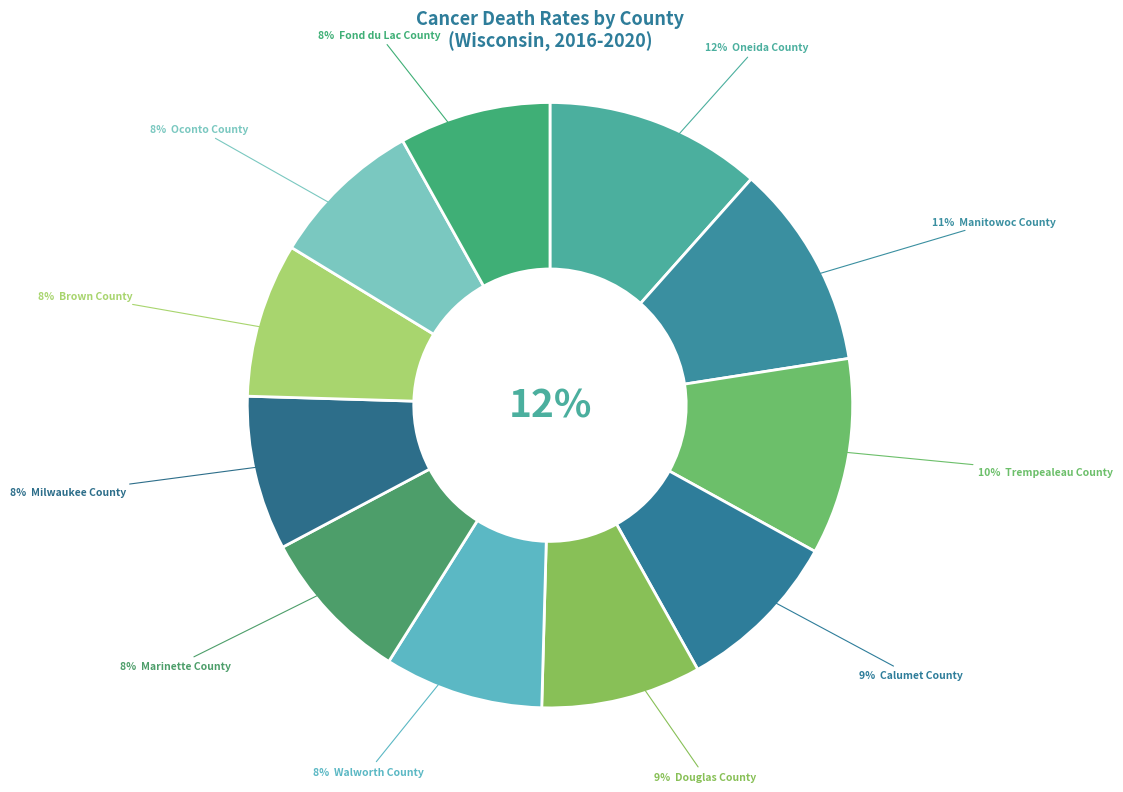

How many slices are in this pie chart?

11